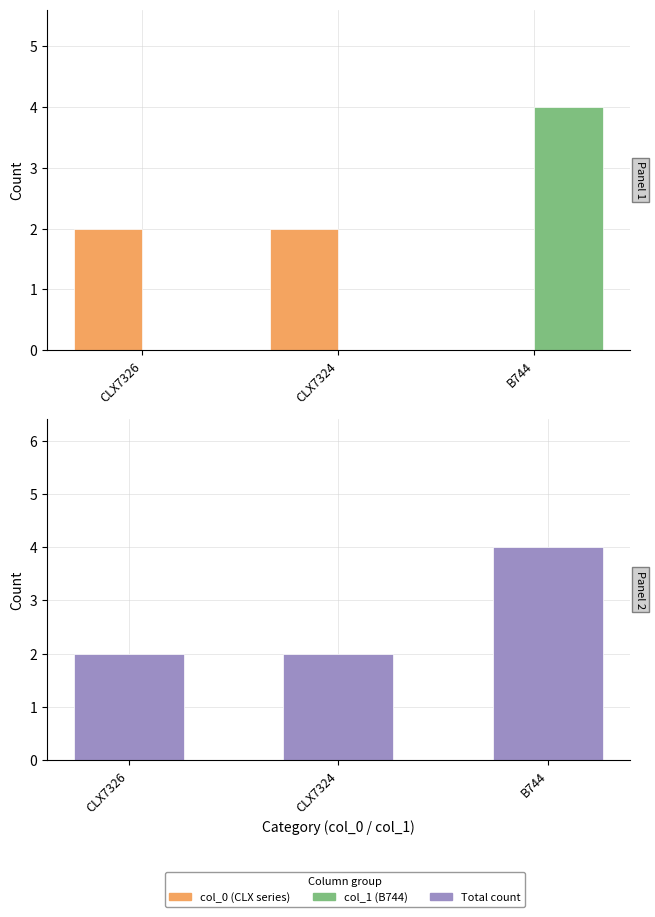

What is the maximum value shown in the chart?

4